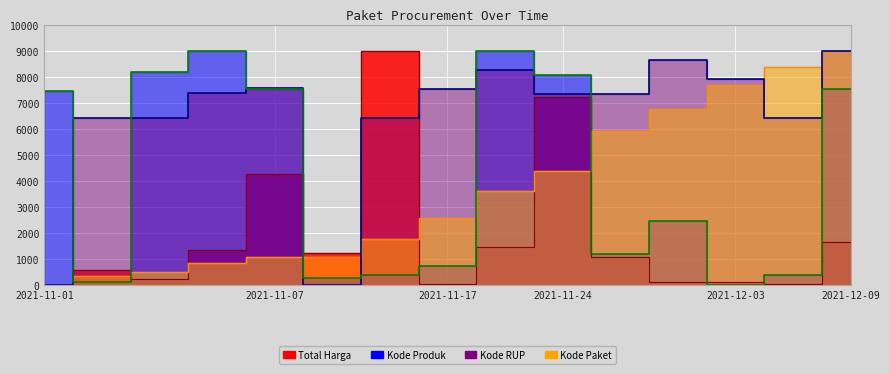

Reading left to right, what are all the values shown in this chart?

Total Harga: 2021-11-01=0.0	2021-11-03=585.5	2021-11-04=236.3	2021-11-05=1369.1	2021-11-07=4287.5	2021-11-08=1237.3	2021-11-11=9000.0	2021-11-17=65.2	2021-11-22=1457.0	2021-11-24=7237.9	2021-11-28=1094.2	2021-12-01=131.6	2021-12-03=117.8	2021-12-07=44.4	2021-12-09=1660.2
Kode Paket: 2021-11-01=0.0	2021-11-03=362.4	2021-11-04=528.3	2021-11-05=863.8	2021-11-07=1071.5	2021-11-08=1100.9	2021-11-11=1796.4	2021-11-17=2596.8	2021-11-22=3626.0	2021-11-24=4376.1	2021-11-28=5936.4	2021-12-01=6751.2	2021-12-03=7684.0	2021-12-07=8387.0	2021-12-09=9000.0
Kode Produk: 2021-11-01=7466.8	2021-11-03=125.6	2021-11-04=8189.0	2021-11-05=9000.0	2021-11-07=7539.9	2021-11-08=291.0	2021-11-11=396.5	2021-11-17=735.0	2021-11-22=8999.8	2021-11-24=8080.2	2021-11-28=1218.4	2021-12-01=2479.8	2021-12-03=0.0	2021-12-07=396.5	2021-12-09=7539.9
Kode RUP: 2021-11-01=0.0	2021-11-03=6437.1	2021-11-04=6437.1	2021-11-05=7387.6	2021-11-07=7577.9	2021-11-08=1.3	2021-11-11=6437.1	2021-11-17=7537.0	2021-11-22=8273.1	2021-11-24=7322.2	2021-11-28=7357.5	2021-12-01=8639.1	2021-12-03=7908.5	2021-12-07=6437.1	2021-12-09=9000.0